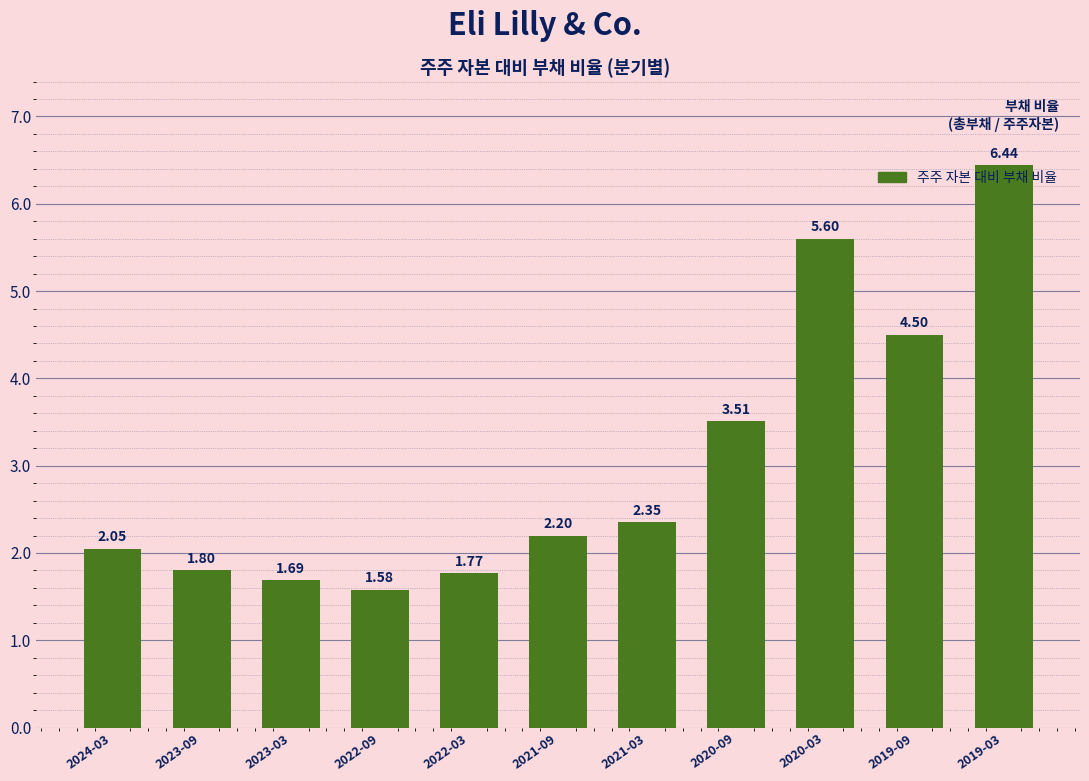

Which has a higher value, 2020-03 or 2021-03?

2020-03